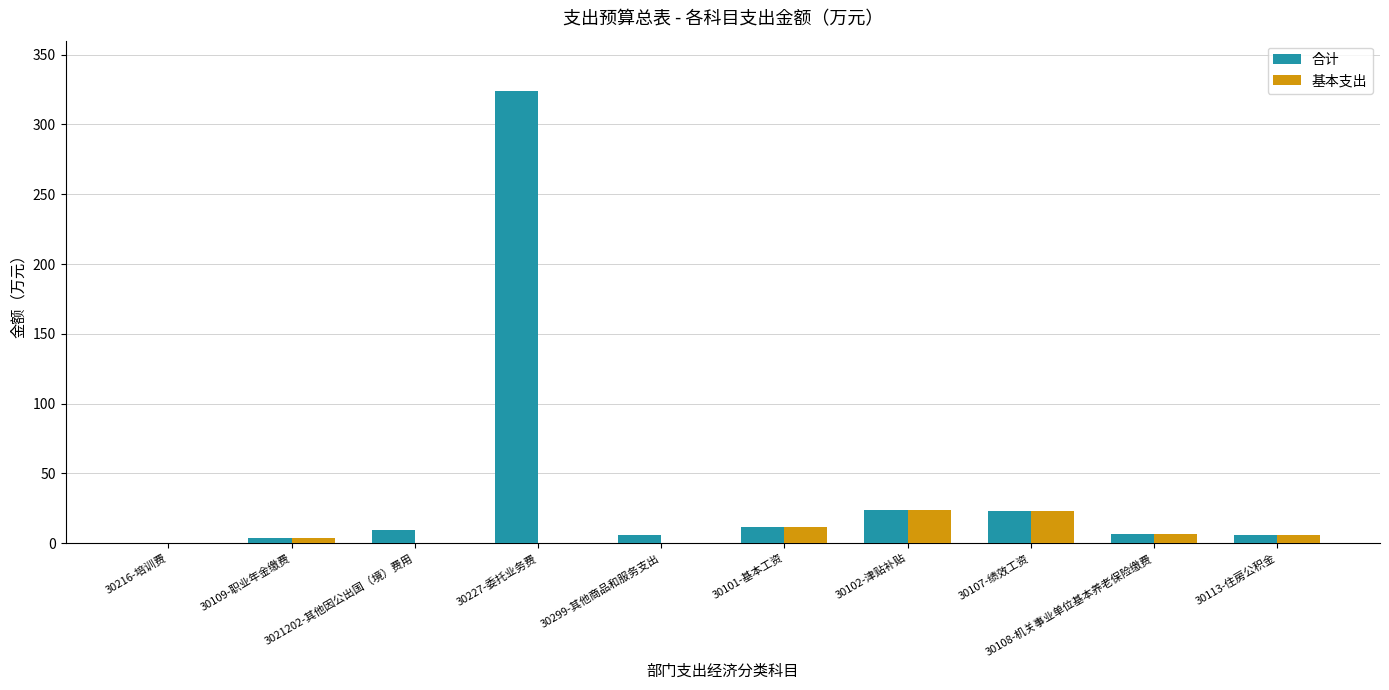

What is the sum of all 合计 values?

414.8